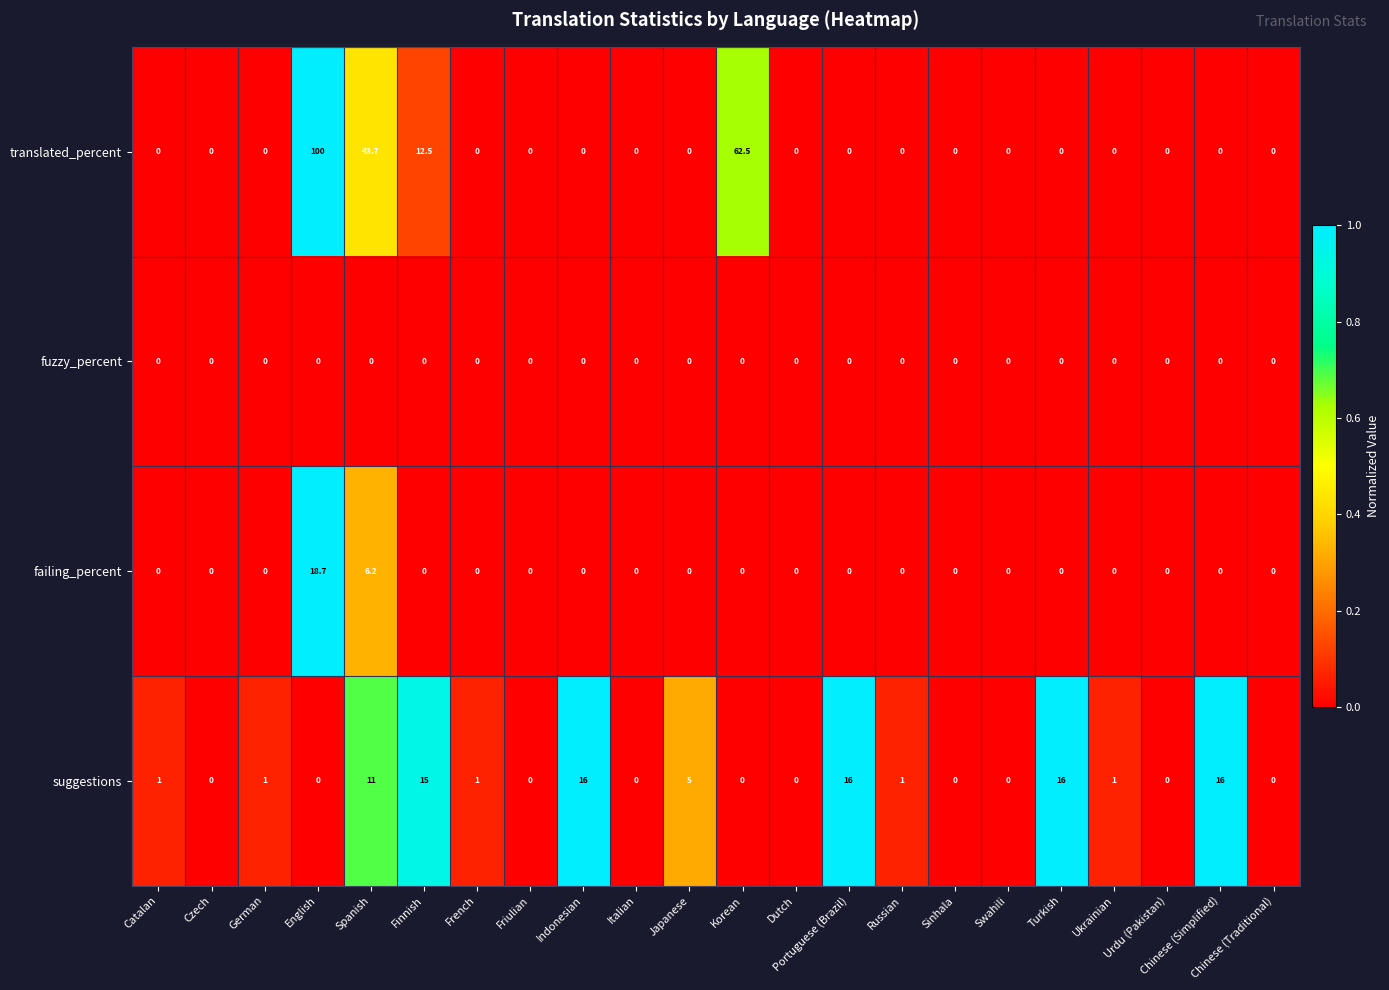

What is the highest value of the suggestions series?

16.0